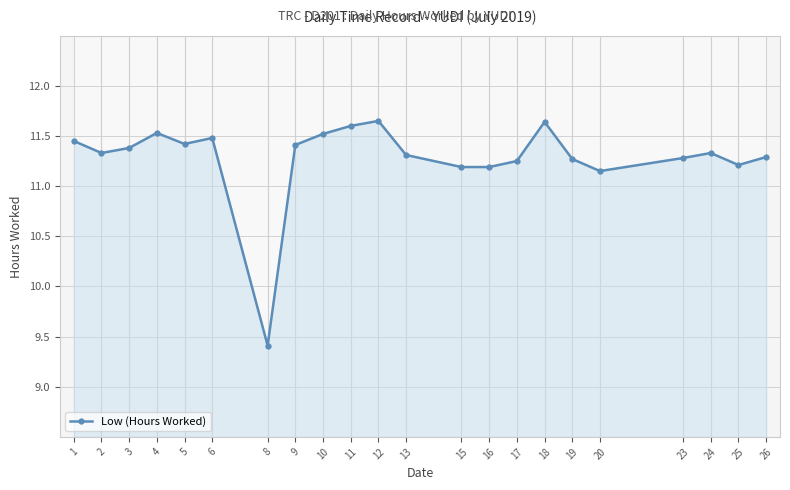

How many points are lower than both their immediate neighbors (excluding endpoints)?

5